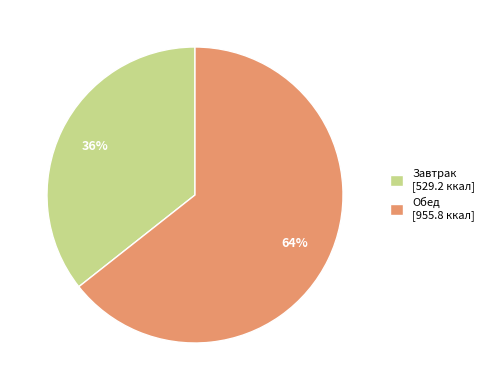

Approximately how many times larger is the value at Обед compared to Завтрак?

1.8